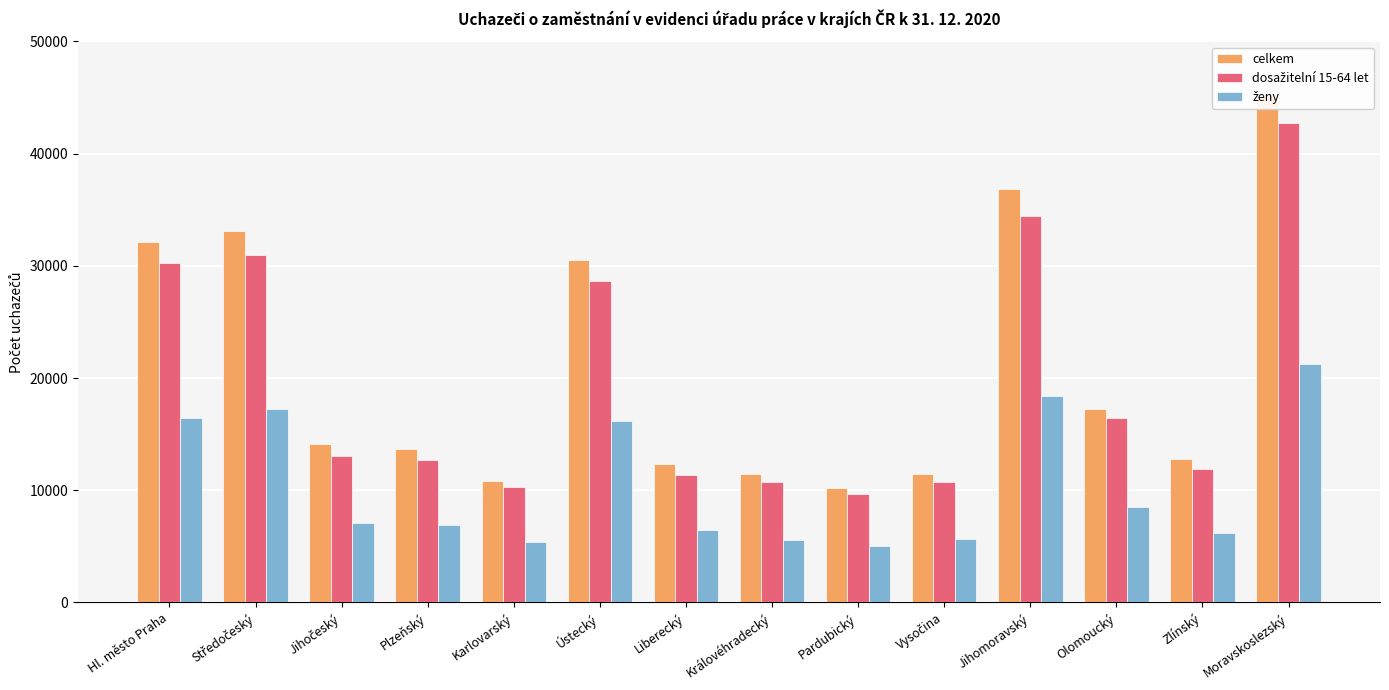

Is the value of celkem at Plzeňský greater than the value of ženy at Jihomoravský?

No